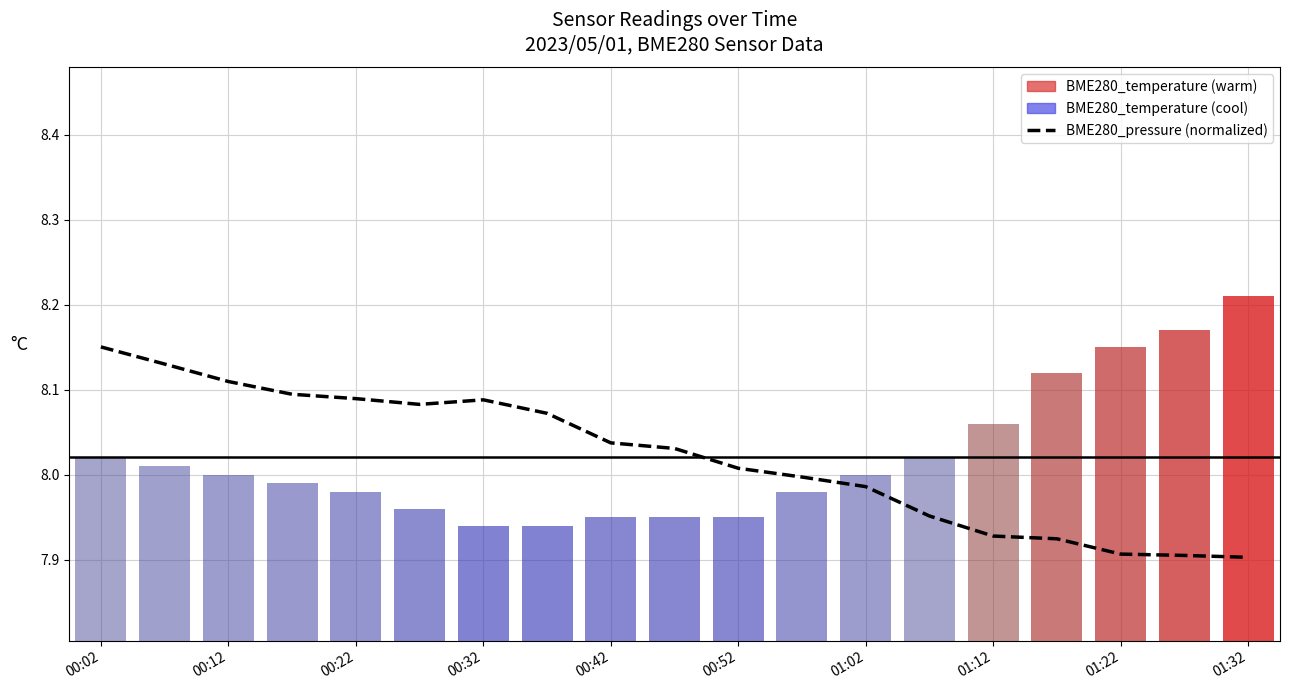

Is it true that the value at 11 is 8.0?

True